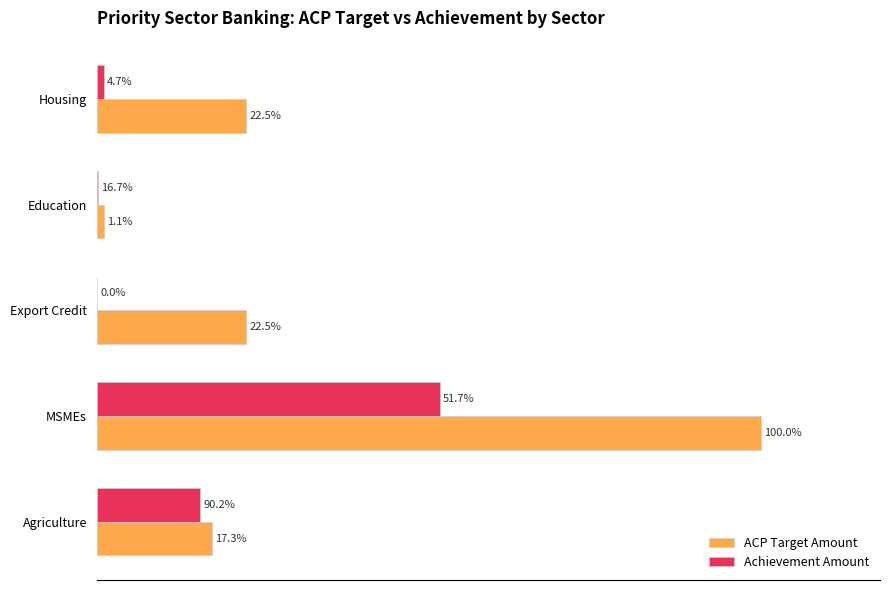

Reading left to right, extract all data points from this chart.

ACP Target Amount: 46860600.0	270988780.0	61002549.0	2876972.0	60900020.0
Achievement Amount: 42272592.5	139980255.2	0.0	481860.3	2833558.4